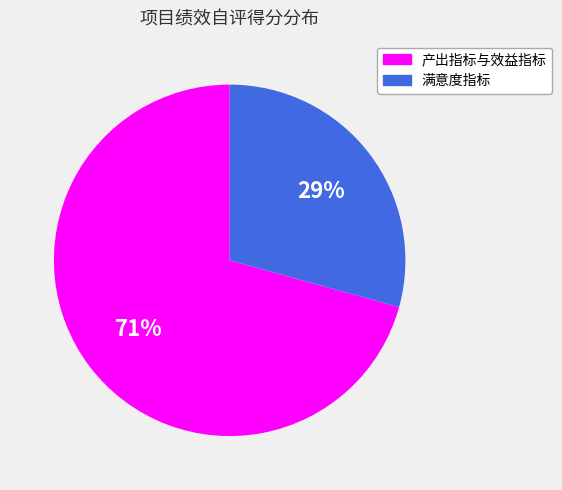

How many segments does this pie chart have?

2